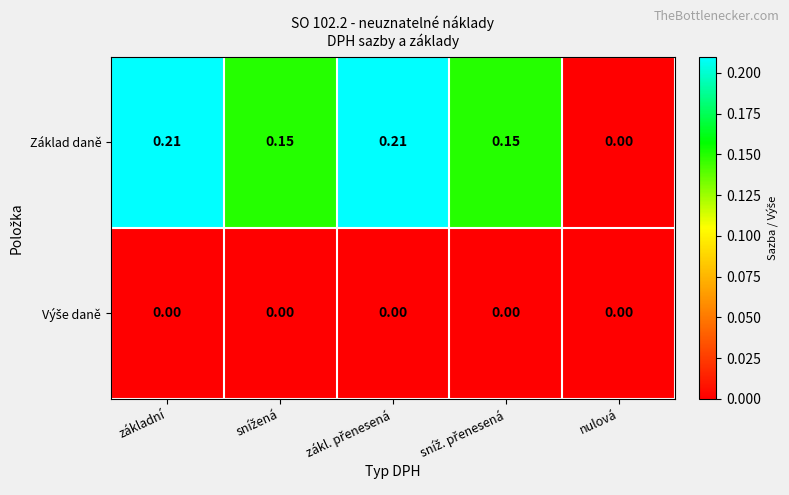

Which series has the largest total across all categories?

Základ daně